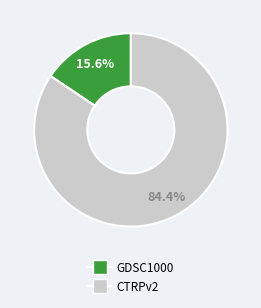

To the nearest percent, what portion does GDSC1000 represent?

16%